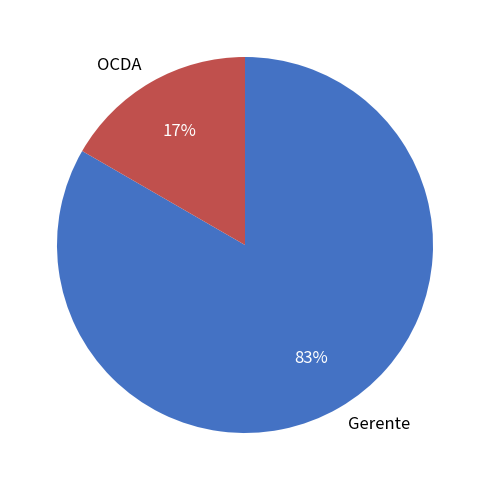

Does OCDA account for over 50% of the chart?

No